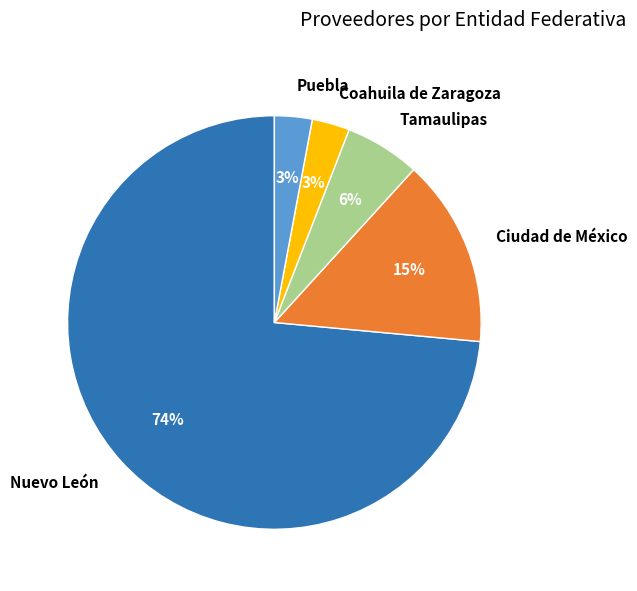

Do Ciudad de México and Puebla together represent more than half of the pie?

No